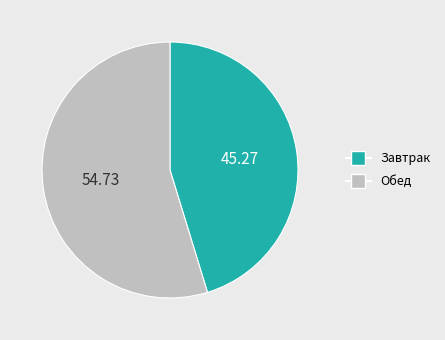

Is there a majority slice in this chart?

Yes